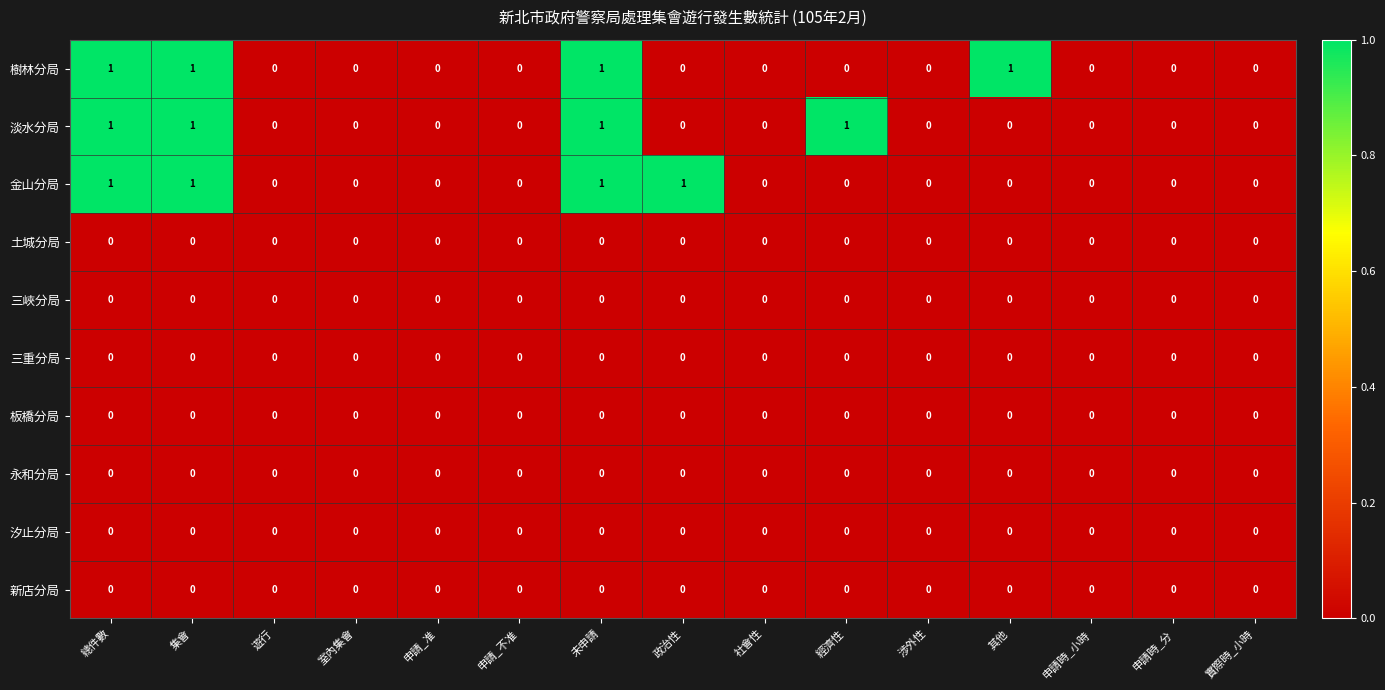

Which series changed the most between 經濟性 and 實際時_小時?

淡水分局